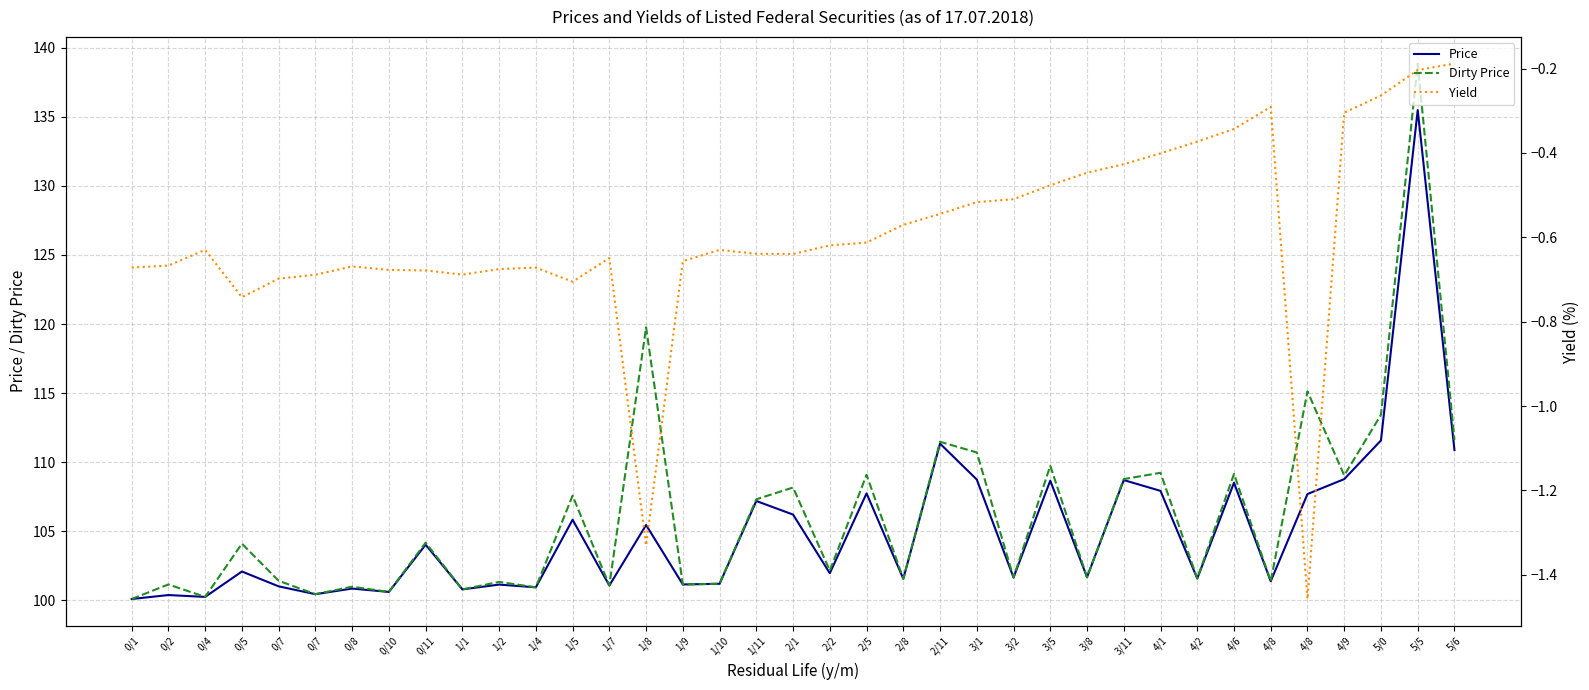

What is the sum of all Dirty Price values?

3929.0